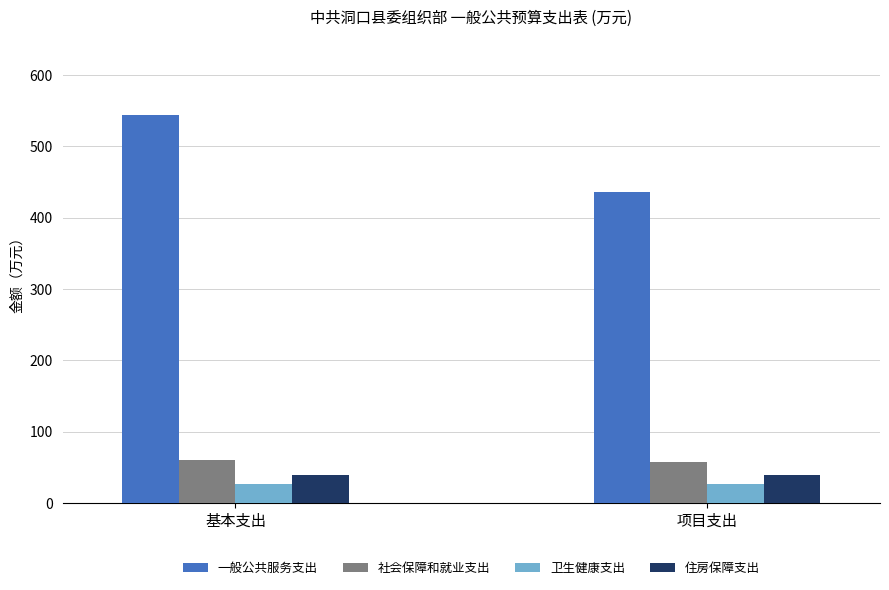

Which series has the widest spread of values?

一般公共服务支出